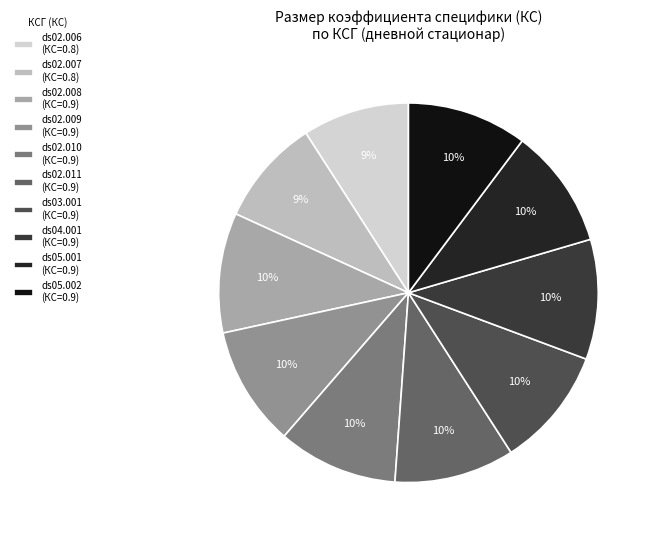

Which category has the smallest portion of the pie?

ds02.006